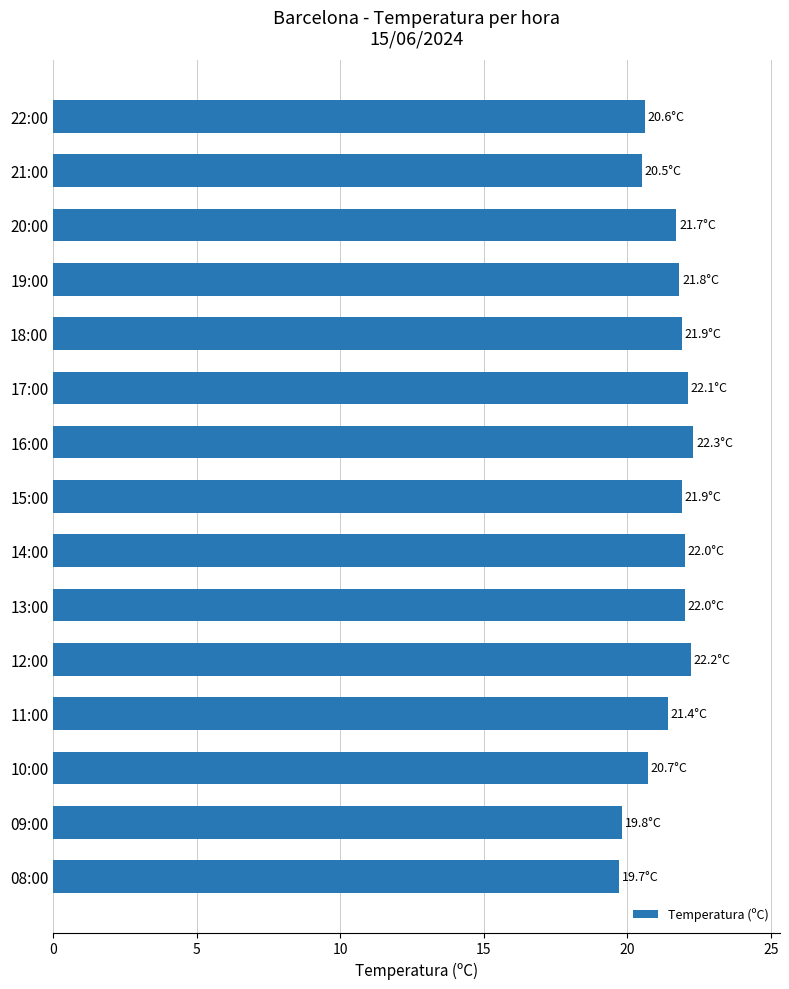

What is the maximum value shown in the chart?

22.3